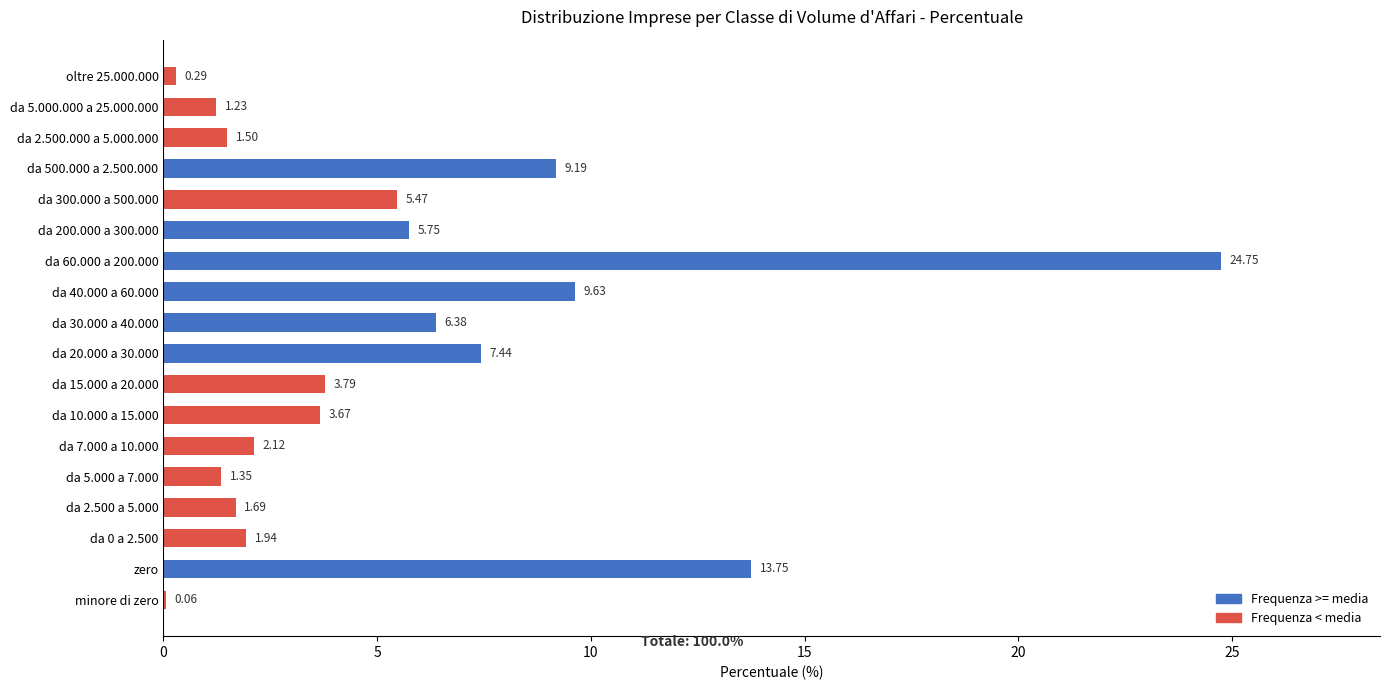

What is the sum of all values?

100.0